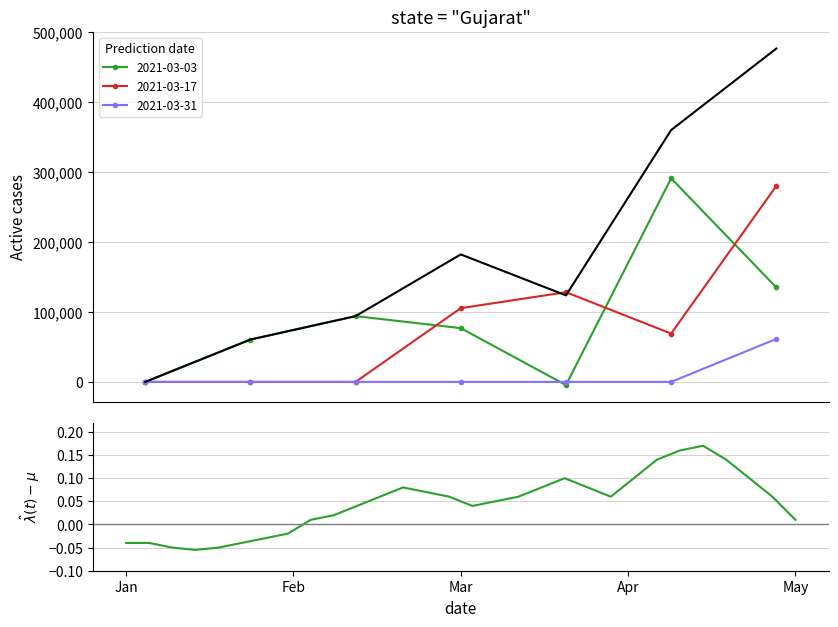

True or false: the data shows 0.1 at 27.

True